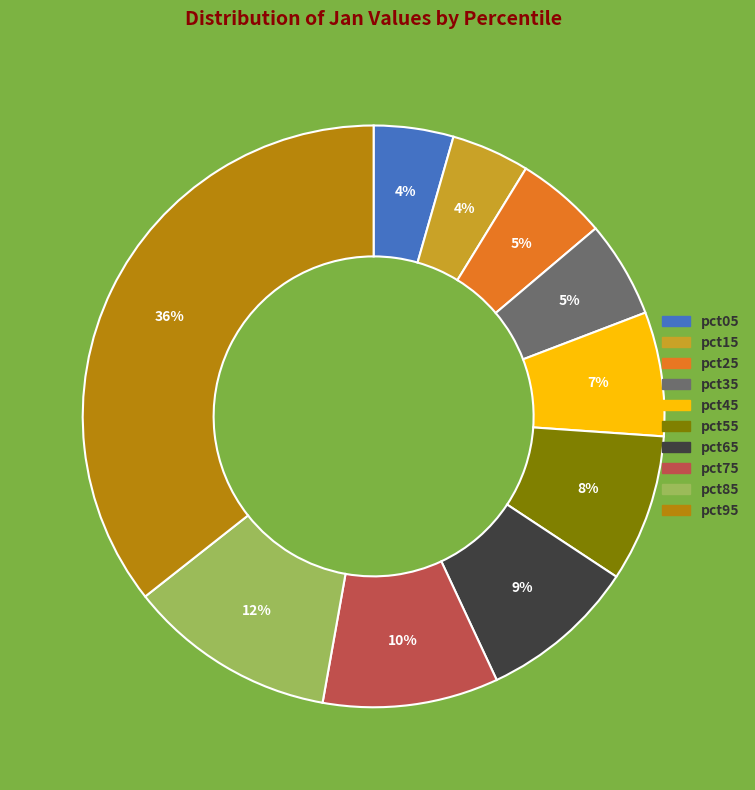

Is it true that pct15 is 4% of the pie?

True